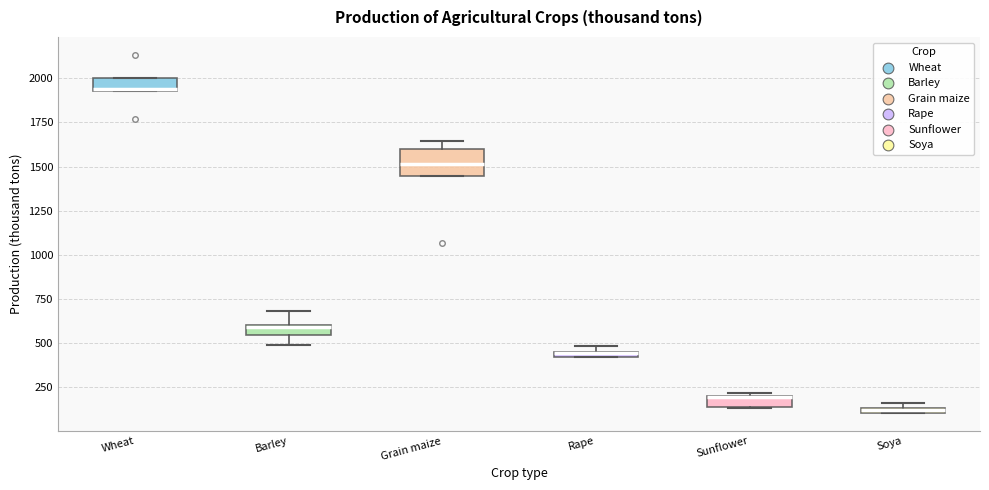

Where is the lower edge of the box for Rape on the y-axis? The values are not printed on the chart, so give them approximately, as read against the axis.

400